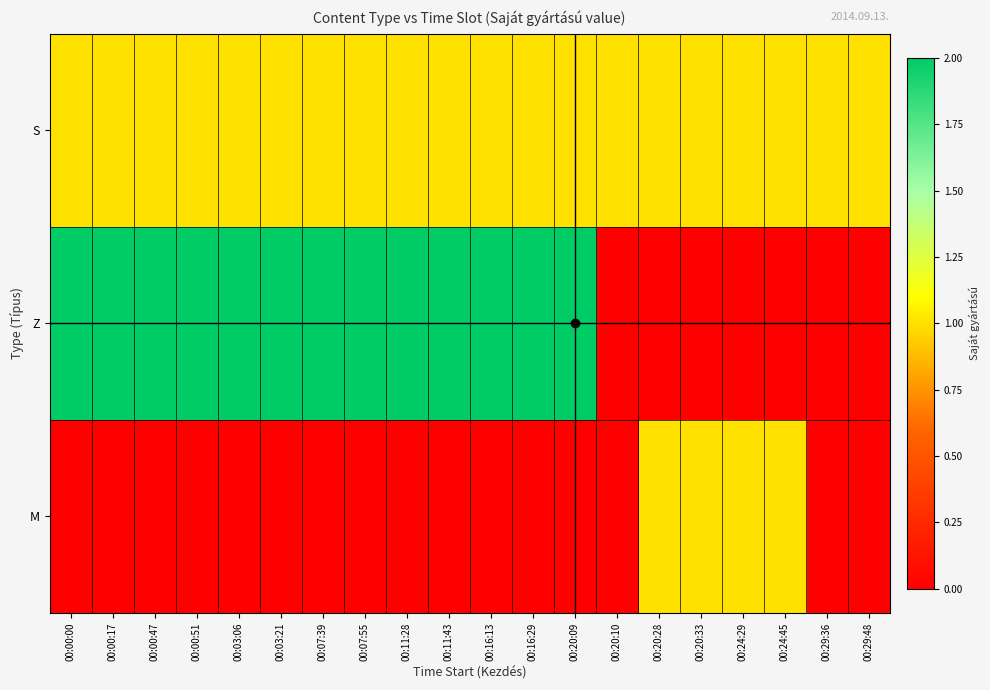

Reading right to left, what are all the values shown in this chart?

S: 00:29:48=1	00:29:36=1	00:24:45=1	00:24:29=1	00:20:33=1	00:20:28=1	00:20:10=1	00:20:09=1	00:16:29=1	00:16:13=1	00:11:43=1	00:11:28=1	00:07:55=1	00:07:39=1	00:03:21=1	00:03:06=1	00:00:51=1	00:00:47=1	00:00:17=1	00:00:00=1
Z: 00:29:48=0	00:29:36=0	00:24:45=0	00:24:29=0	00:20:33=0	00:20:28=0	00:20:10=0	00:20:09=2	00:16:29=2	00:16:13=2	00:11:43=2	00:11:28=2	00:07:55=2	00:07:39=2	00:03:21=2	00:03:06=2	00:00:51=2	00:00:47=2	00:00:17=2	00:00:00=2
M: 00:29:48=0	00:29:36=0	00:24:45=1	00:24:29=1	00:20:33=1	00:20:28=1	00:20:10=0	00:20:09=0	00:16:29=0	00:16:13=0	00:11:43=0	00:11:28=0	00:07:55=0	00:07:39=0	00:03:21=0	00:03:06=0	00:00:51=0	00:00:47=0	00:00:17=0	00:00:00=0